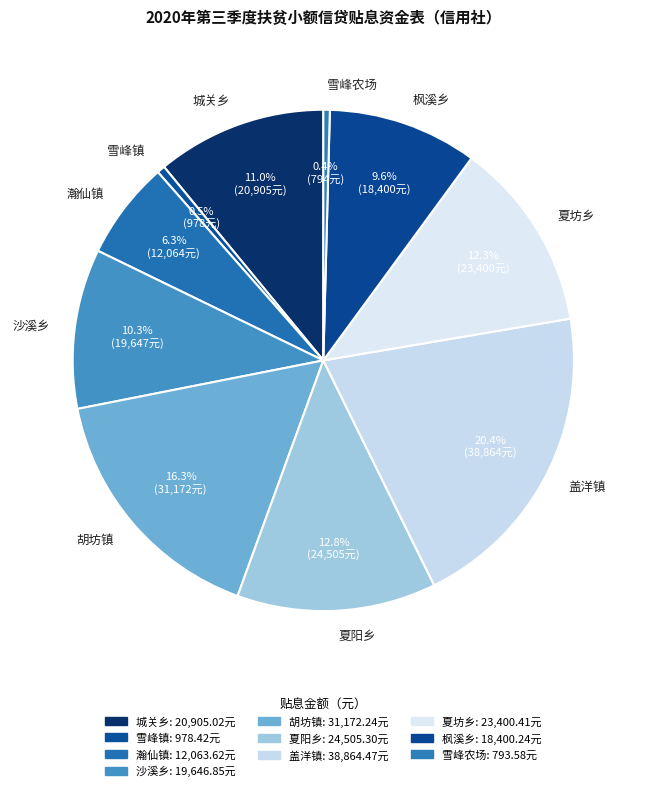

To the nearest percent, what is the combined percentage of 雪峰农场 and 瀚仙镇?

7%